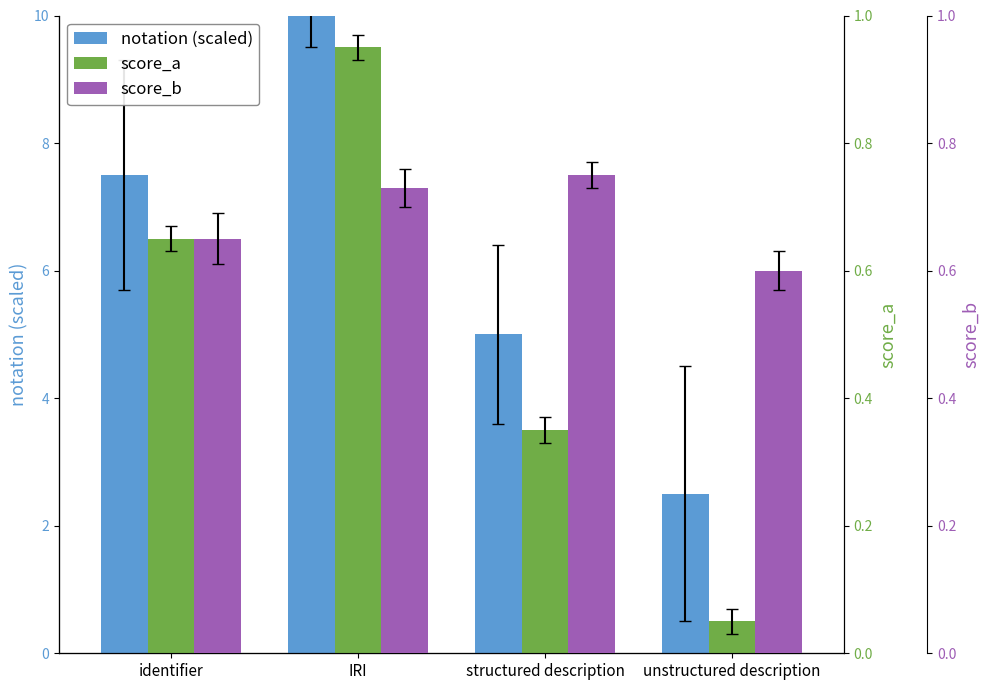

What are all the series names shown in the legend?

notation (scaled), score_a, score_b